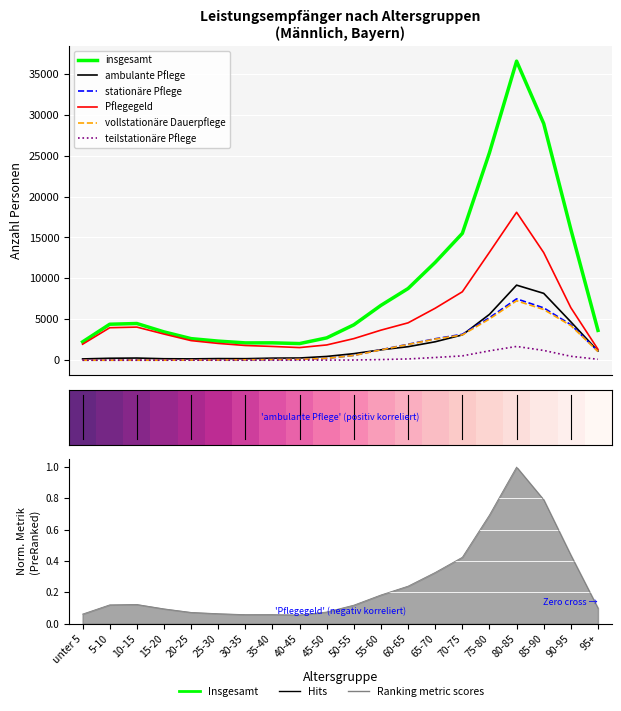

What is the average value of the ambulante Pflege series?

2010